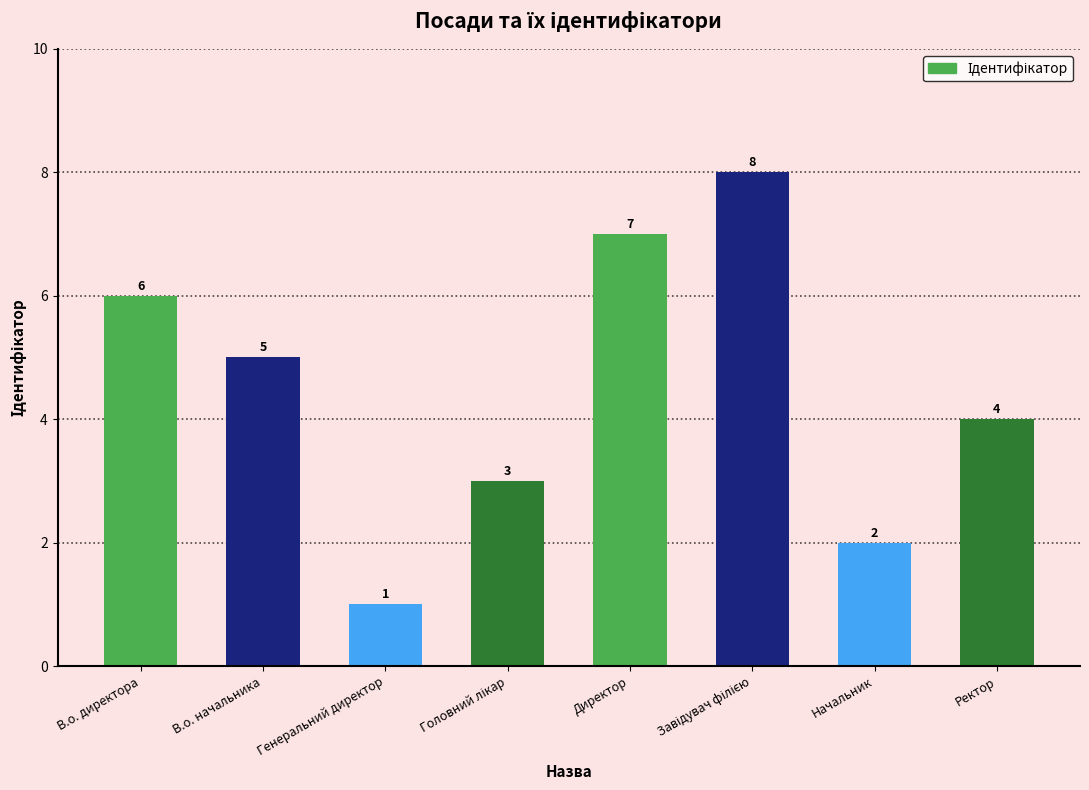

Read the value at В.о. начальника.

5